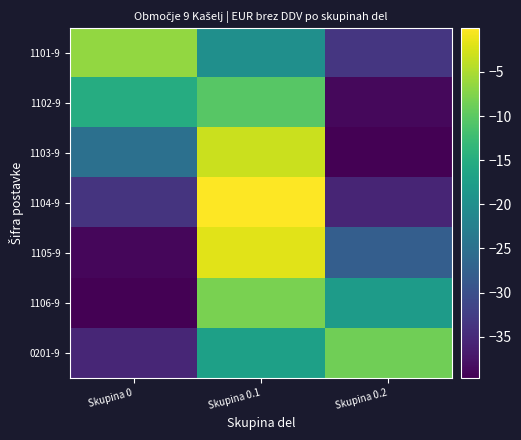

What is the difference between the highest and lowest values at Skupina 0?

33.2